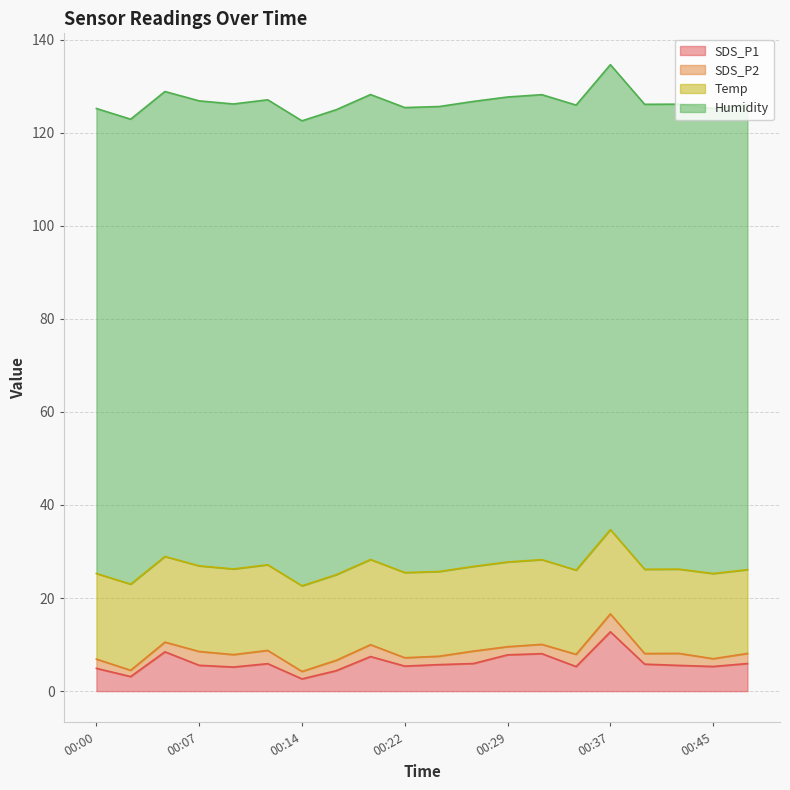

At which label is Humidity closest to 99?

00:00